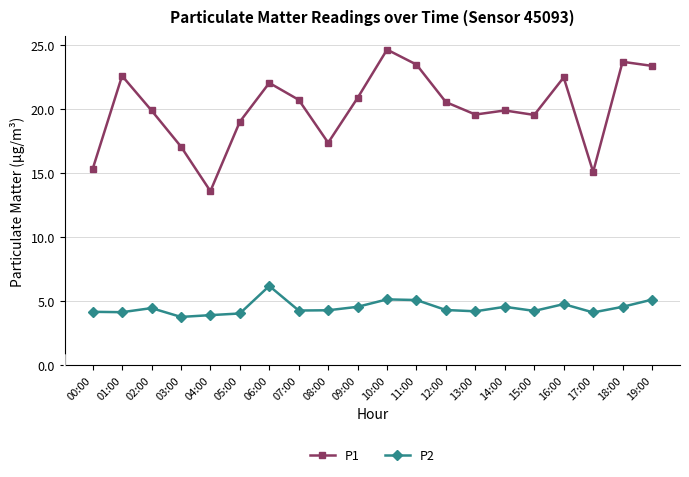

What are all the series names shown in the legend?

P1, P2